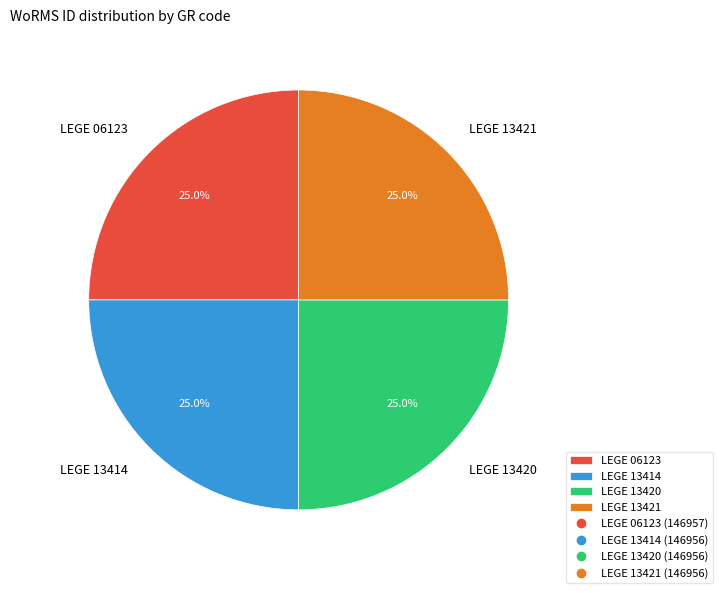

Count the number of slices in the pie.

4